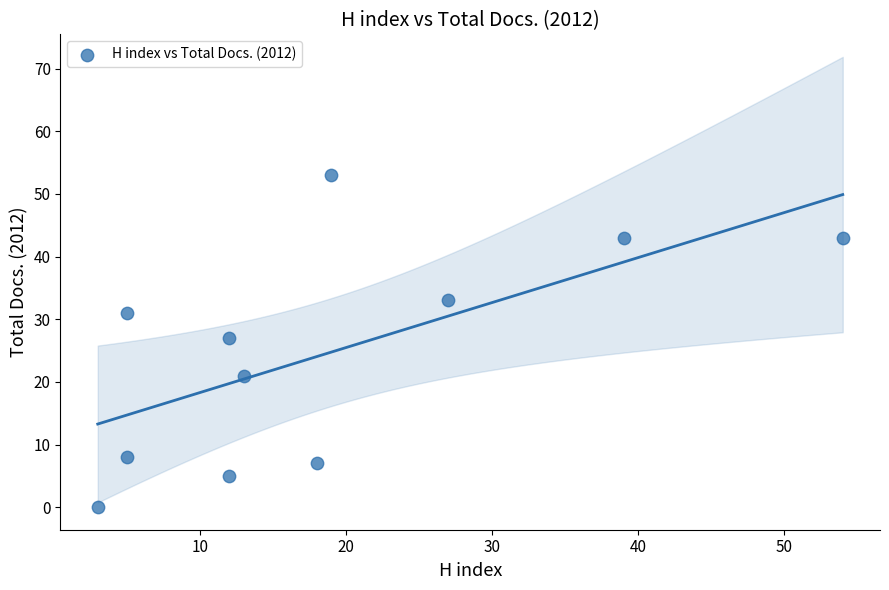

What Y value in the scatter plot is closest to 26?

27